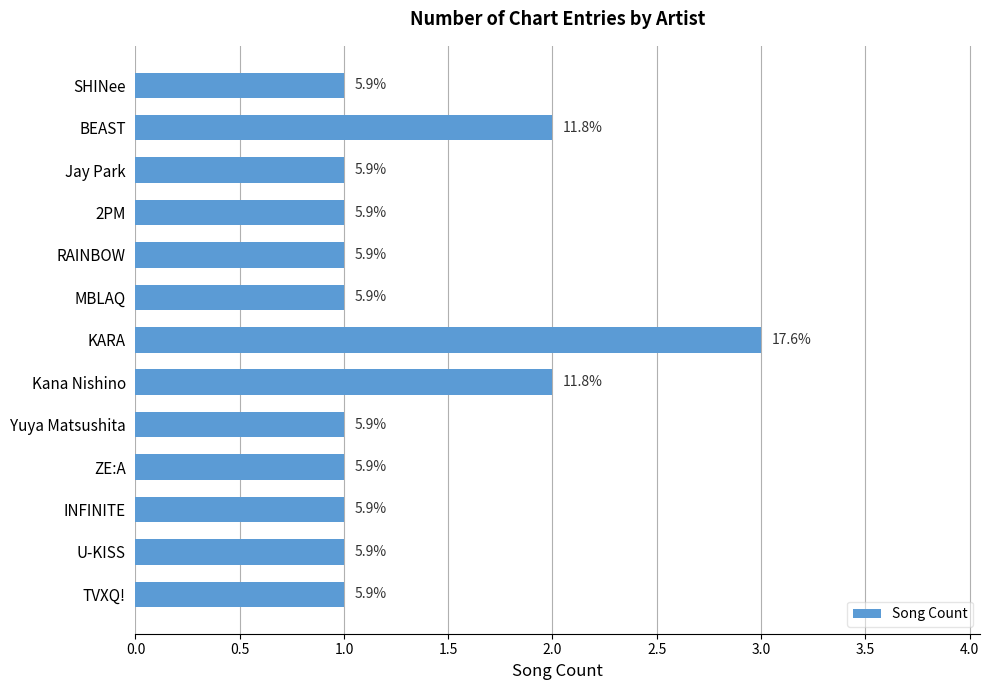

Does the chart contain any negative values?

No